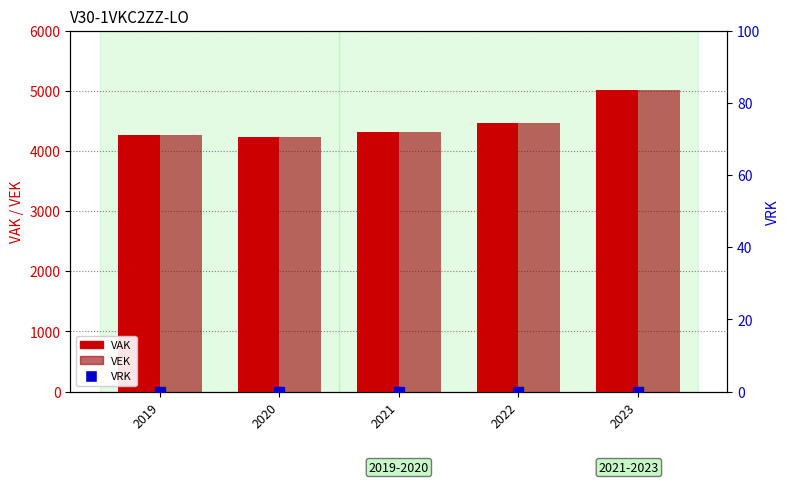

What is the difference between the maximum and minimum values in the VEK series?

778